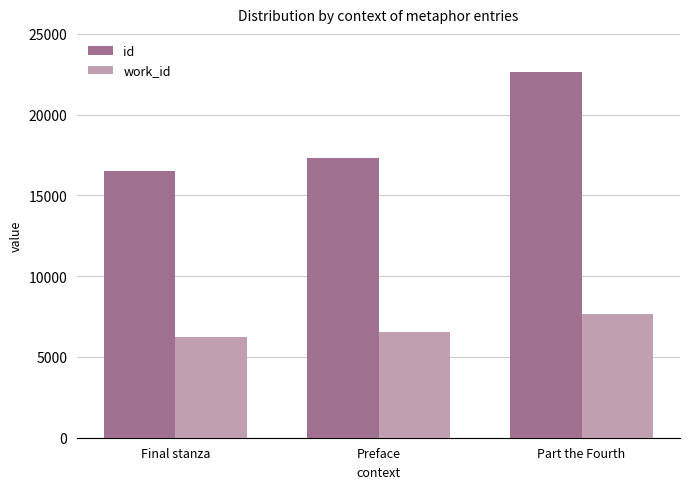

What is the label of the 3rd bar from the right?

Final stanza